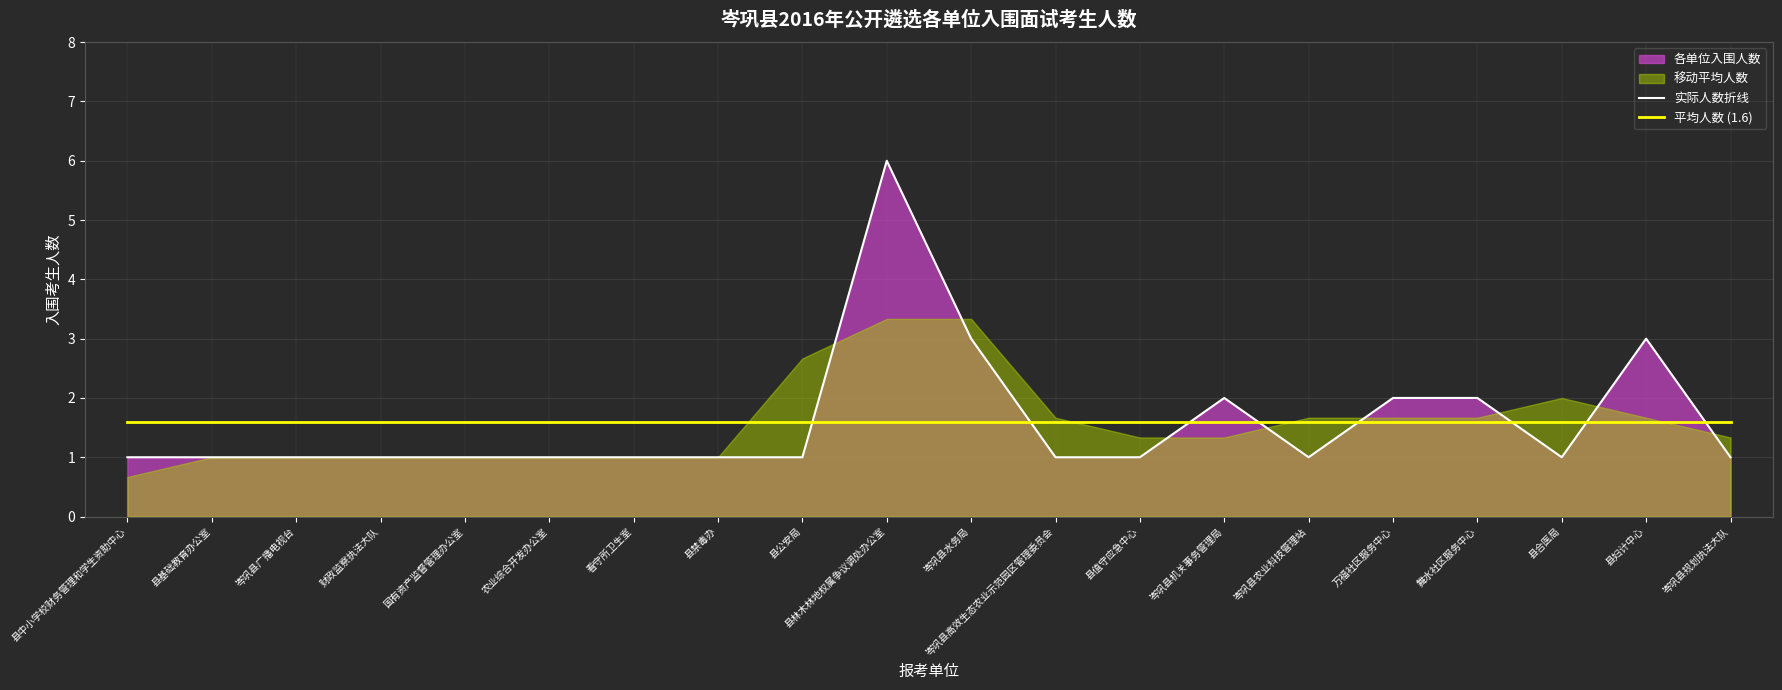

Where is 平均人数 (1.6) nearest to the value 1?

县中小学校财务管理和学生资助中心